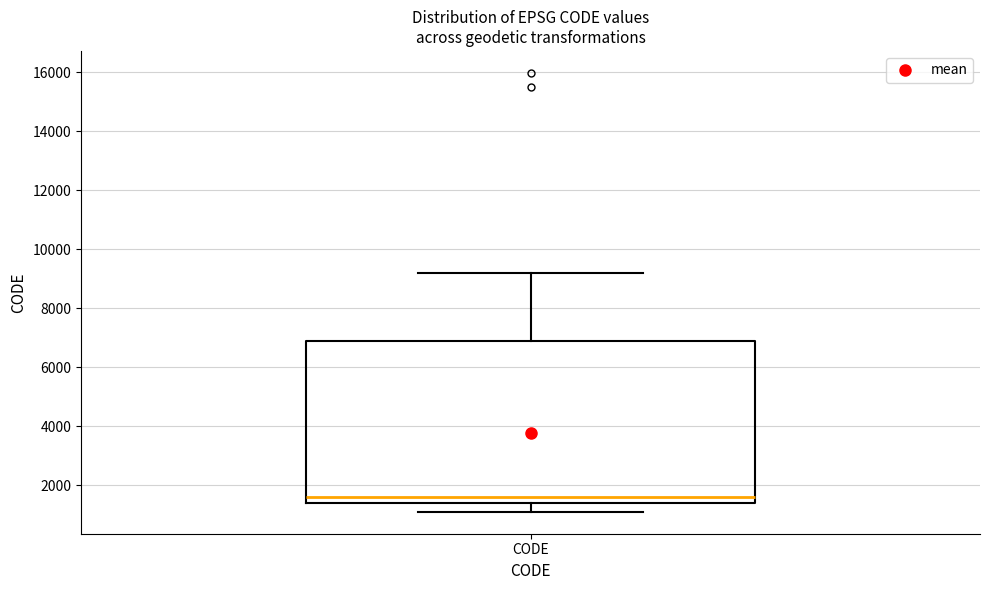

Transcribe this box plot: give where the median line is, the range the box spans, and where the two whiskers end, as read against the y-axis. The values are not printed on the chart, so give them approximately, as read against the axis.

median 1600, box 1400 to 6800, whiskers 1200 to 9200